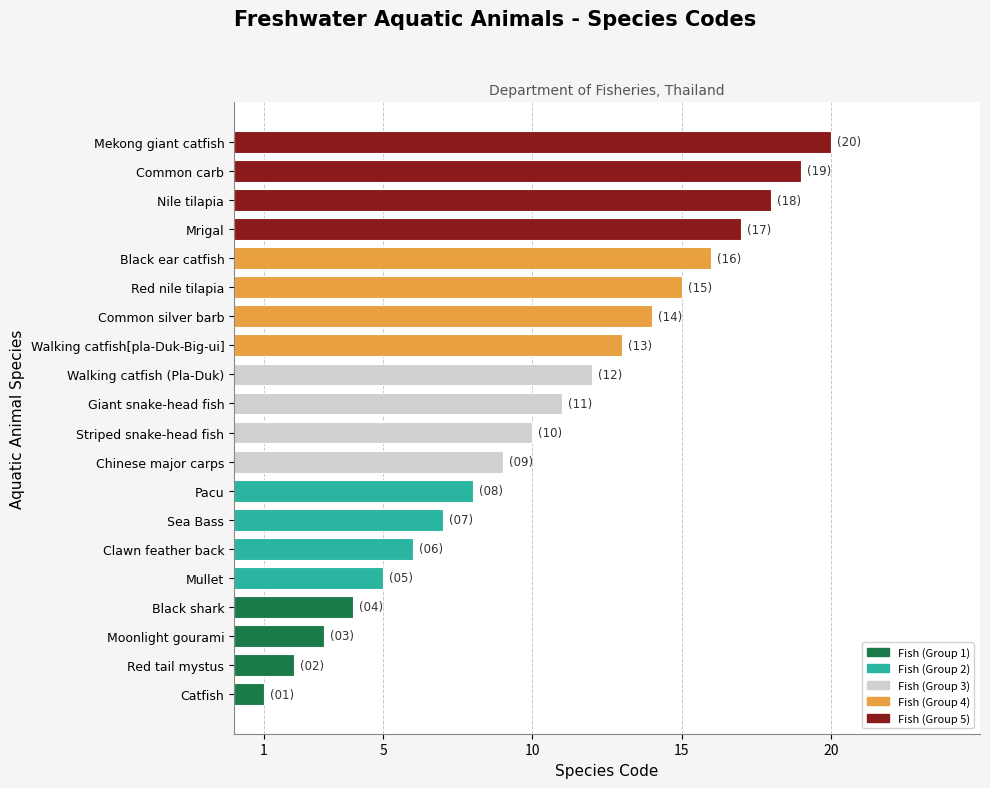

List the labels in order of value, largest first.

Mekong giant catfish, Common carb, Nile tilapia, Mrigal, Black ear catfish, Red nile tilapia, Common silver barb, Walking catfish[pla-Duk-Big-ui], Walking catfish (Pla-Duk), Giant snake-head fish, Striped snake-head fish, Chinese major carps, Pacu, Sea Bass, Clawn feather back, Mullet, Black shark, Moonlight gourami, Red tail mystus, Catfish